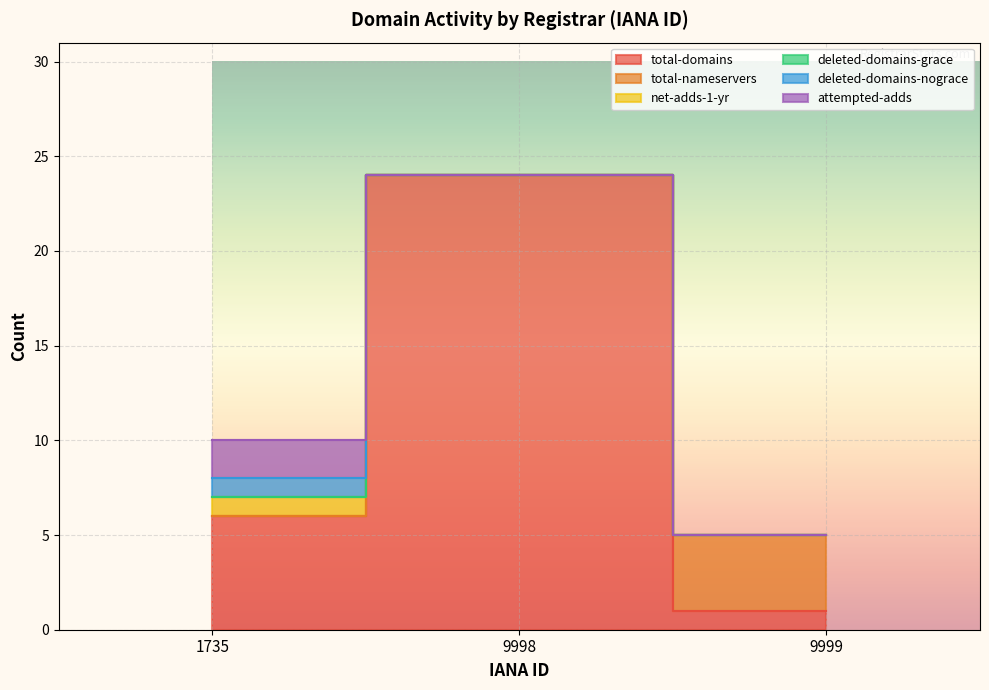

Reading left to right, extract all data points from this chart.

total-domains: 1735=6	9998=24	9999=1
total-nameservers: 1735=0	9998=0	9999=4
net-adds-1-yr: 1735=1	9998=0	9999=0
deleted-domains-grace: 1735=0	9998=0	9999=0
deleted-domains-nograce: 1735=1	9998=0	9999=0
attempted-adds: 1735=2	9998=0	9999=0